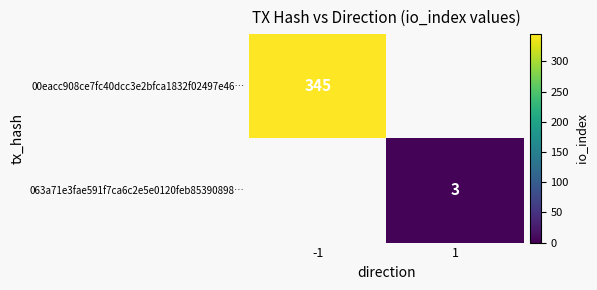

Is the value of 00eacc908ce7fc40dcc3e2bfca1832f02497e46… at -1 greater than the value of 063a71e3fae591f7ca6c2e5e0120feb85390898… at 1?

Yes